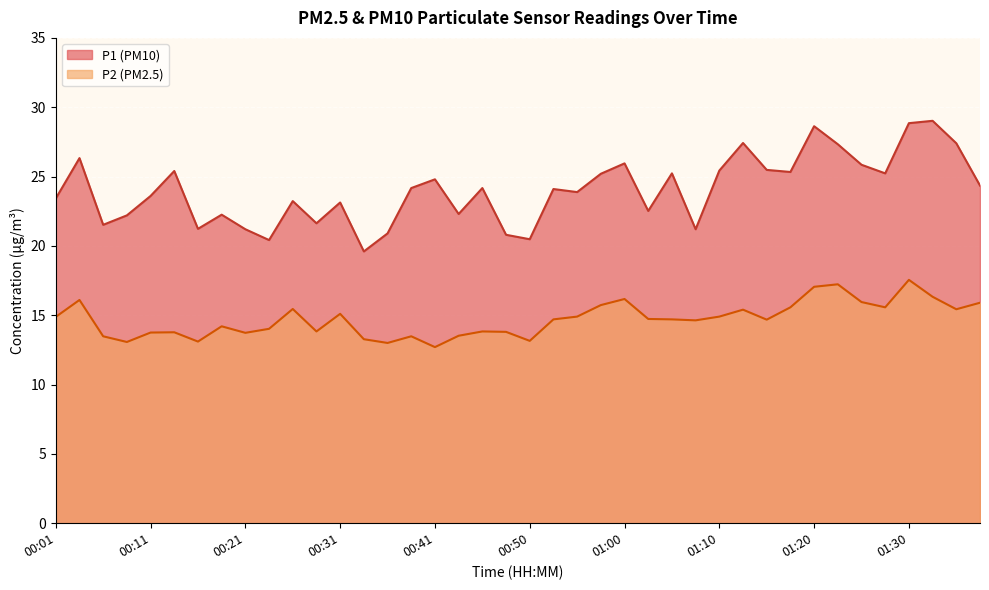

How many lines are shown in the chart?

2